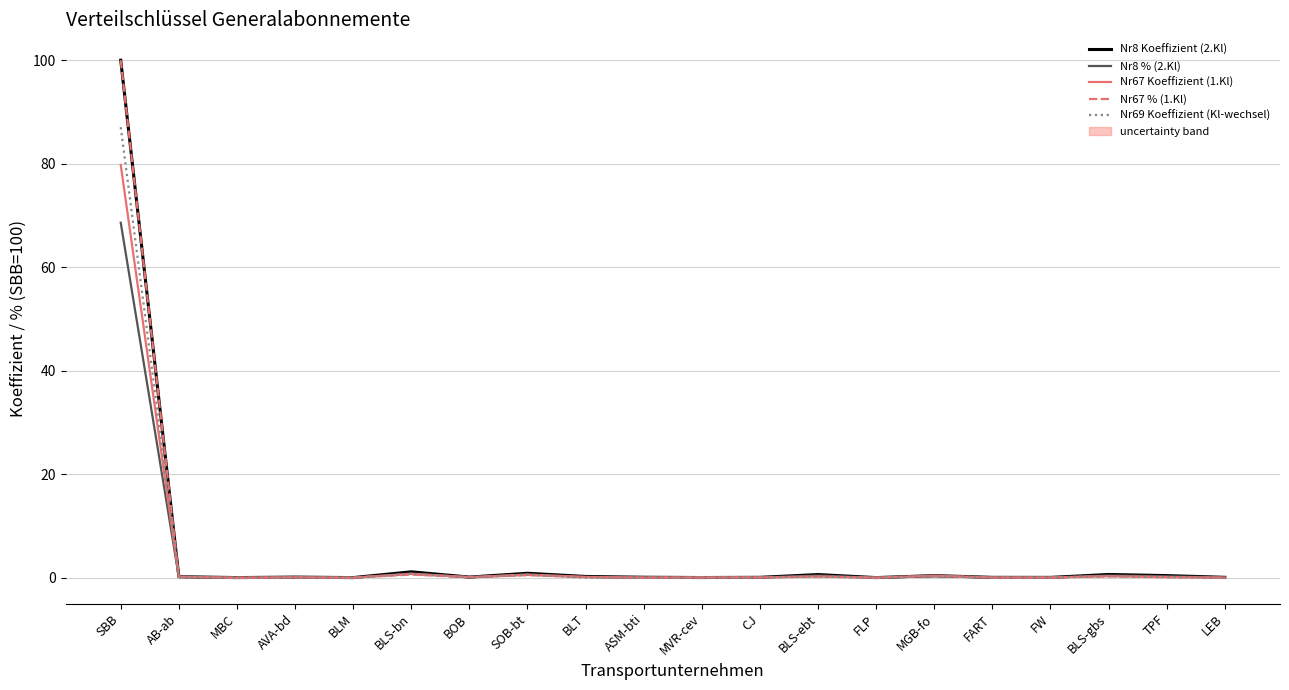

What is the difference between the highest and lowest values at BLT?

0.2